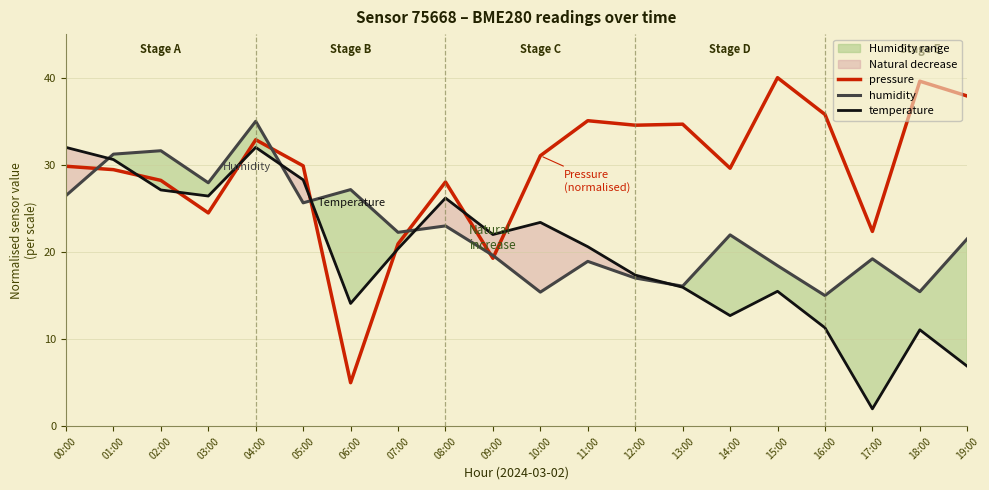

What value does the temperature series have at 17:00?

2.0